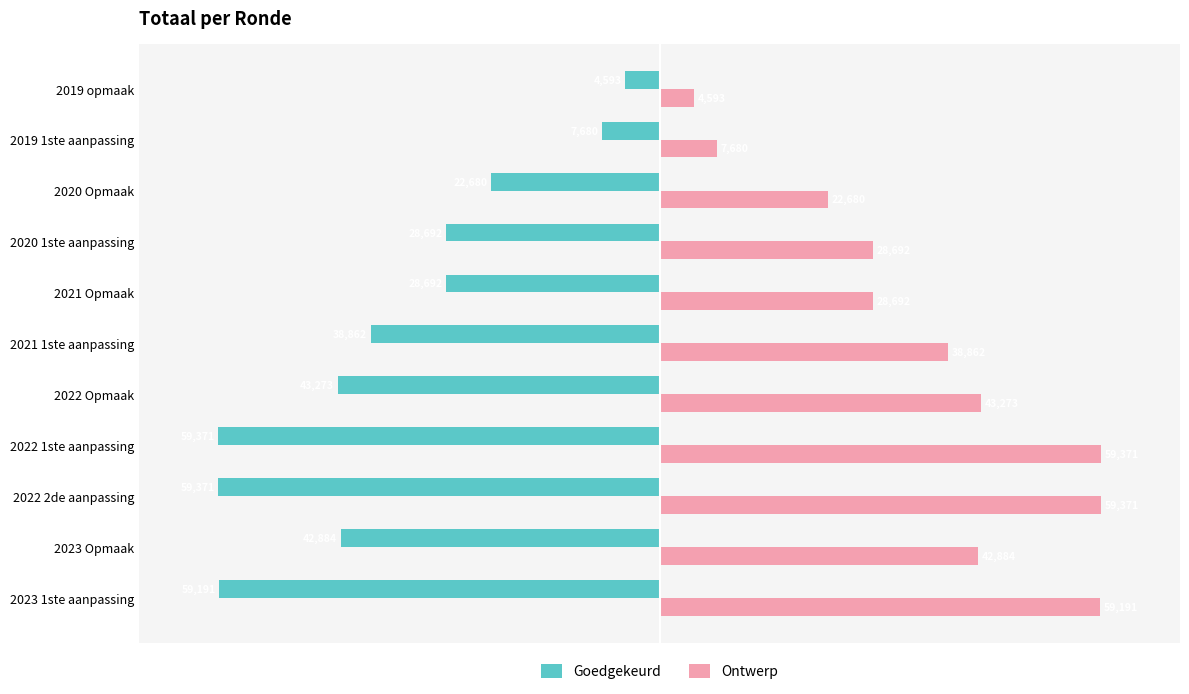

What is the difference between the highest and lowest values at 2022 Opmaak?

86546